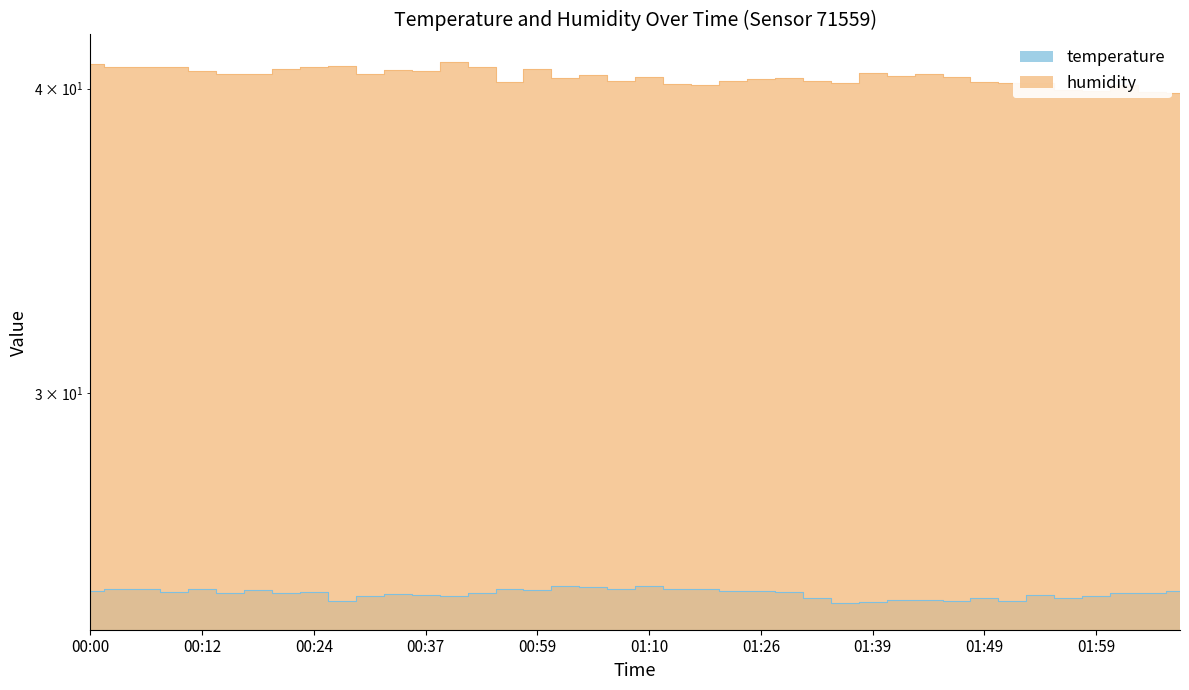

What is the sum of the temperature values at 01:10 and 00:19?

49.9